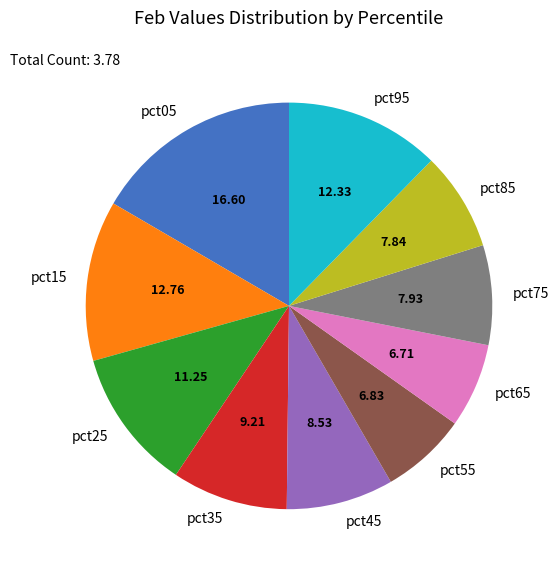

Does pct15 represent more than half of the total?

No